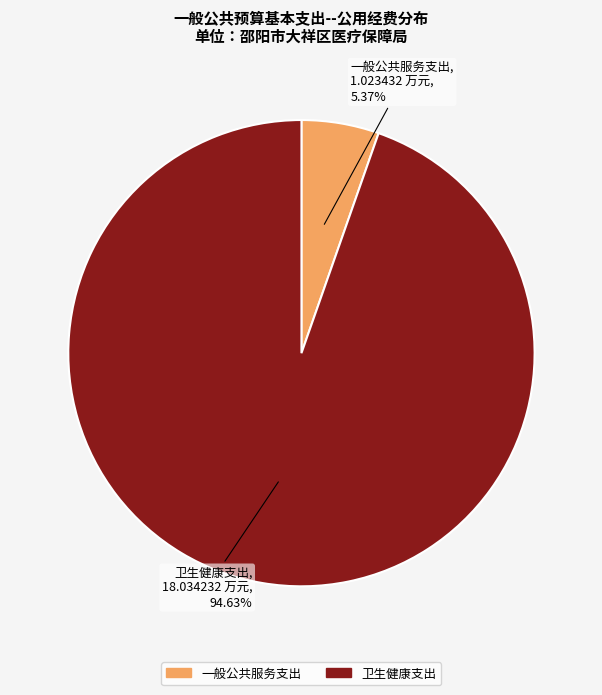

Between 一般公共服务支出 and 卫生健康支出, which is larger?

卫生健康支出